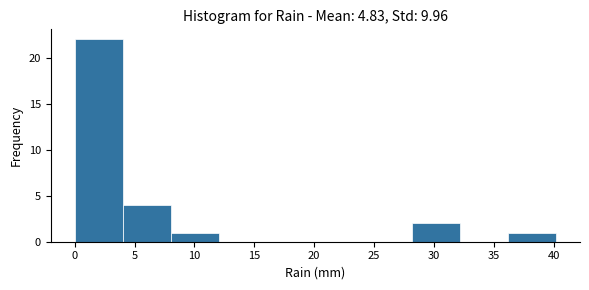

How tall is the bar that spans 4 to 8 on the x-axis? Neither the bar edges nor the heights are printed on the chart, so give them approximately, as read against the axes.

4